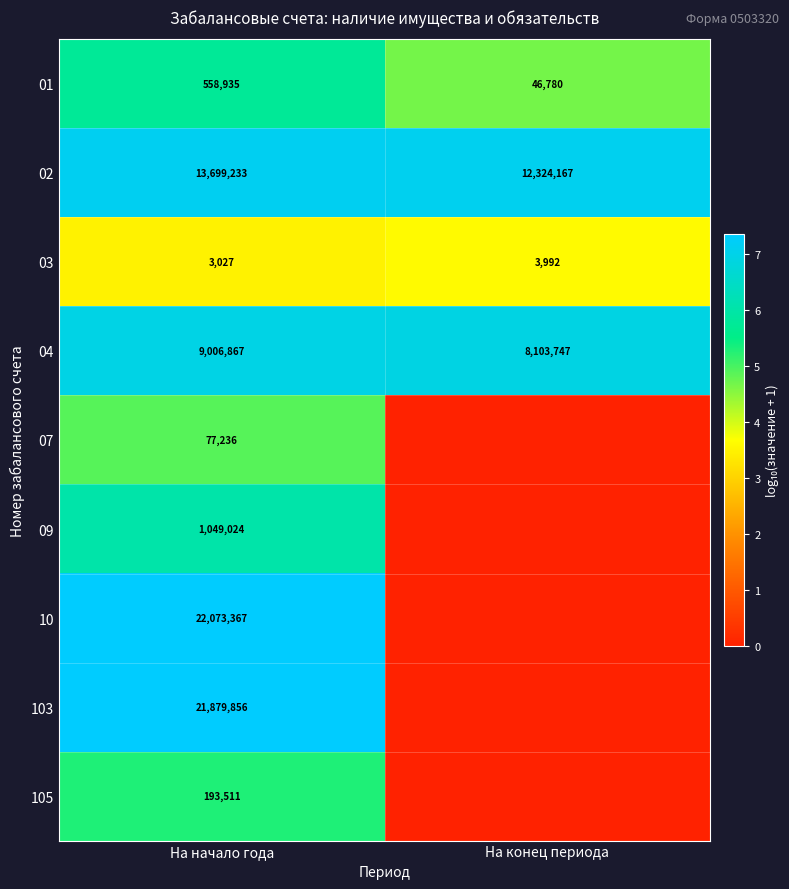

True or false: 01 has a value of 46780 at На конец периода.

True